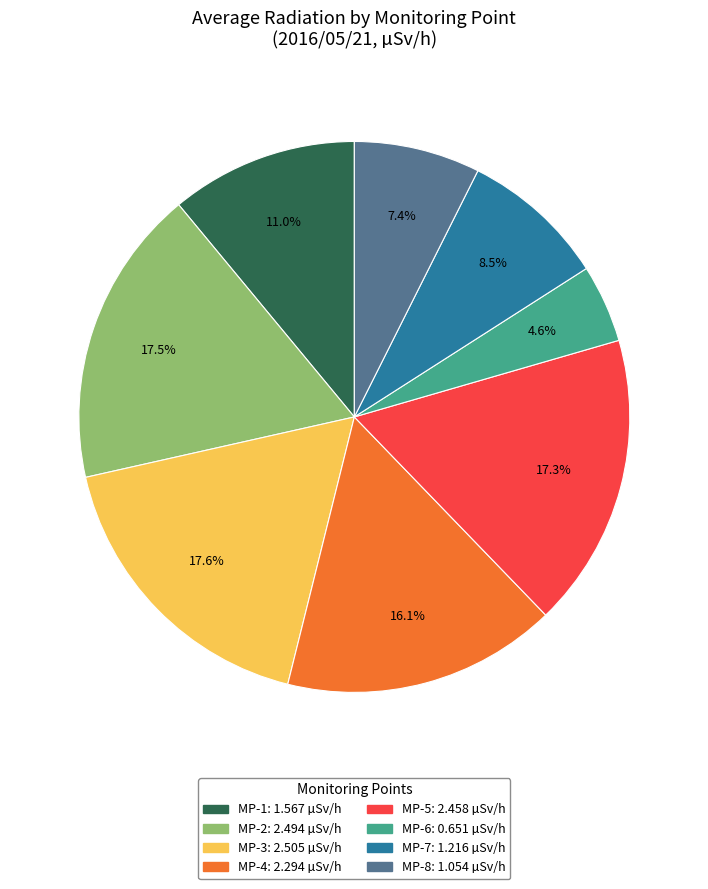

Approximately how many times larger is the value at MP-7 compared to MP-4?

0.5